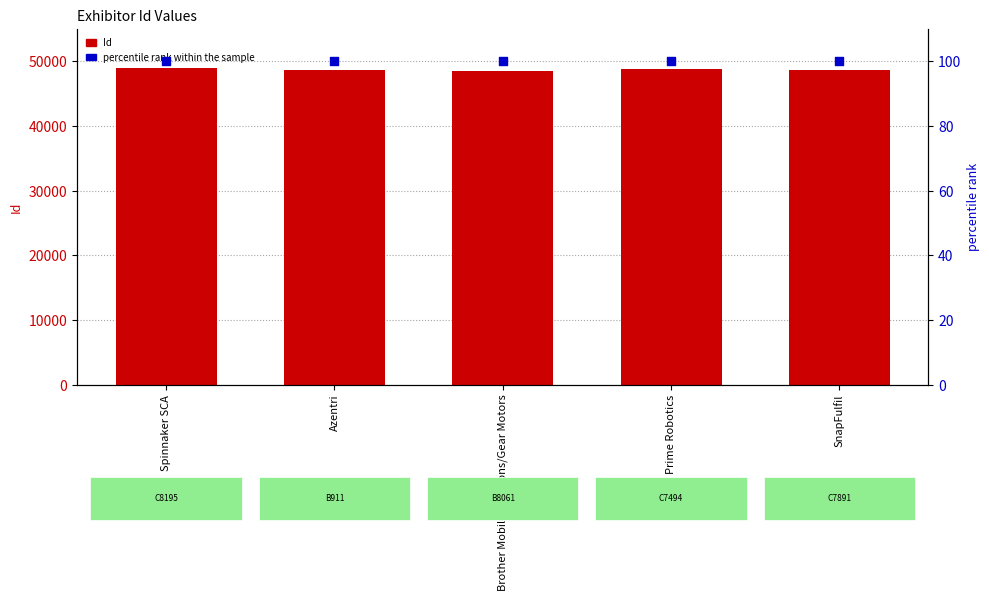

Is the value of percentile rank within the sample at Brother Mobile Solutions/Gear Motors greater than the value of Id at Brother Mobile Solutions/Gear Motors?

No